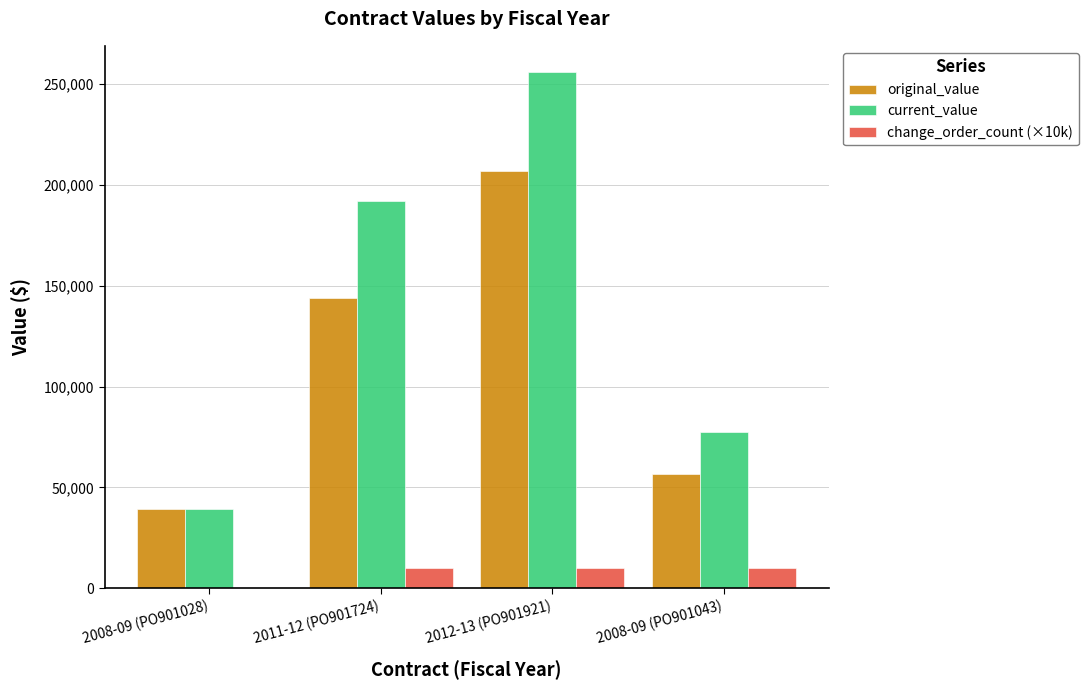

Reading left to right, transcribe all the data shown in this chart.

original_value: 2008-09 (PO901028)=39435.0	2011-12 (PO901724)=144000.0	2012-13 (PO901921)=207000.0	2008-09 (PO901043)=56875.0
current_value: 2008-09 (PO901028)=39435.0	2011-12 (PO901724)=192000.0	2012-13 (PO901921)=256000.0	2008-09 (PO901043)=77645.3
change_order_count (×10k): 2008-09 (PO901028)=0.0	2011-12 (PO901724)=10000.0	2012-13 (PO901921)=10000.0	2008-09 (PO901043)=10000.0